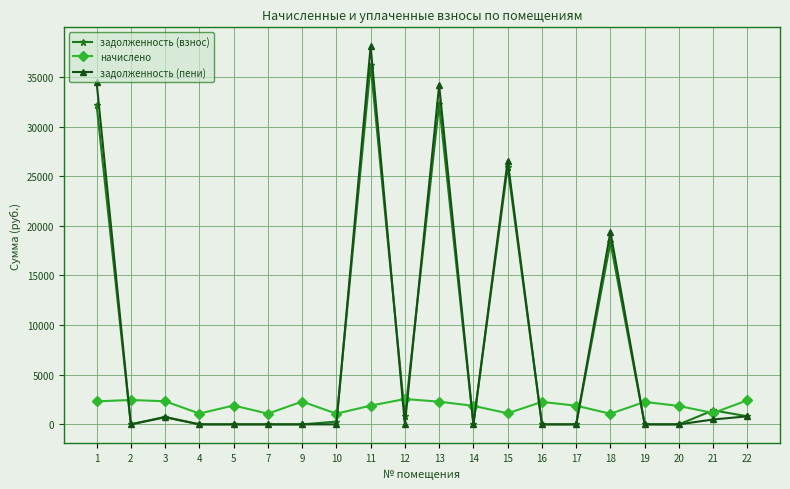

What is the value of the начислено point at the 16th from the left?

1069.2